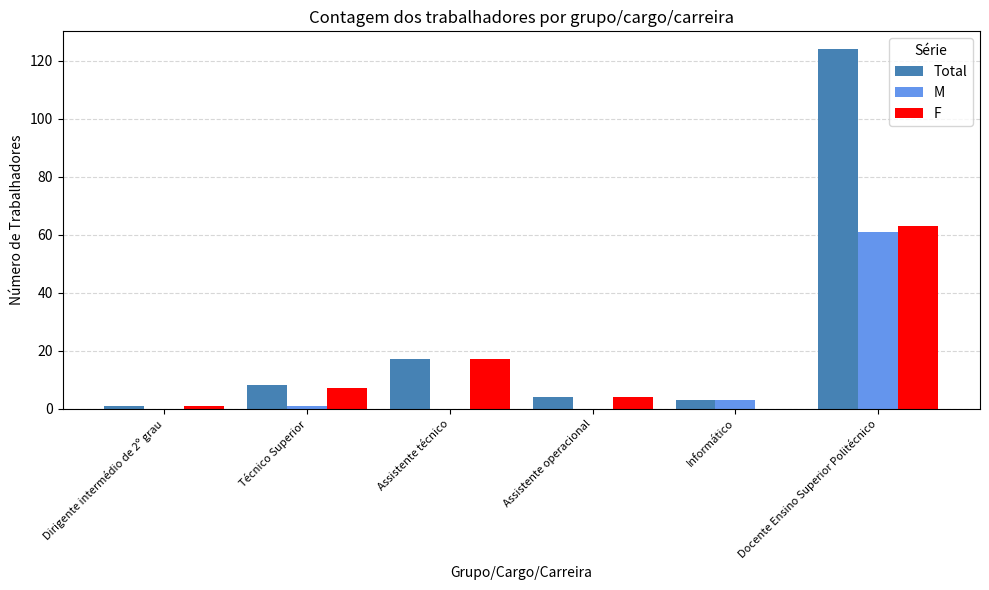

How many groups of bars are there?

6